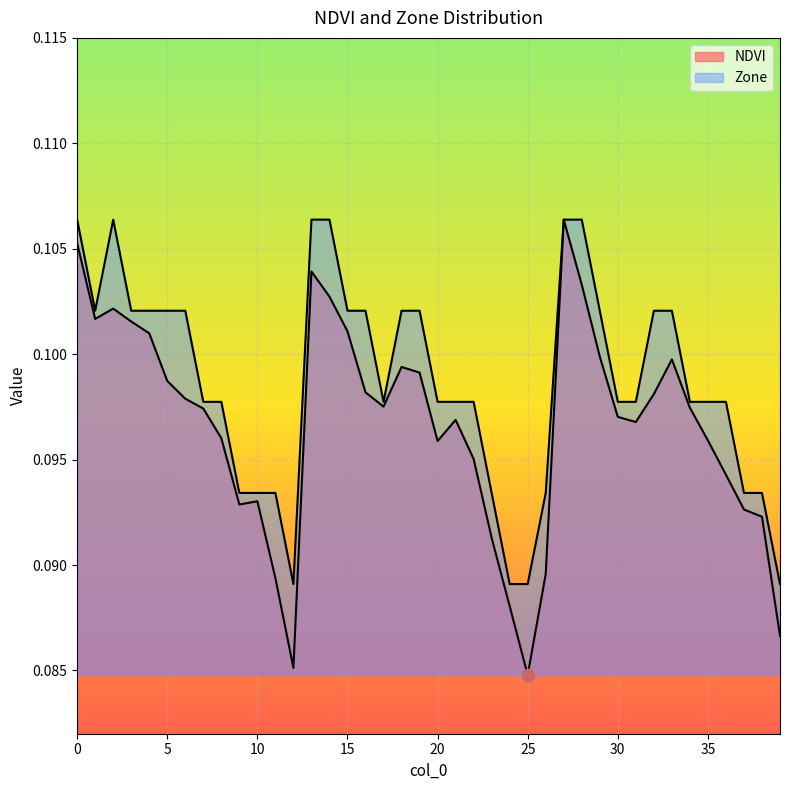

At how many categories does at least one series exceed 0?

40